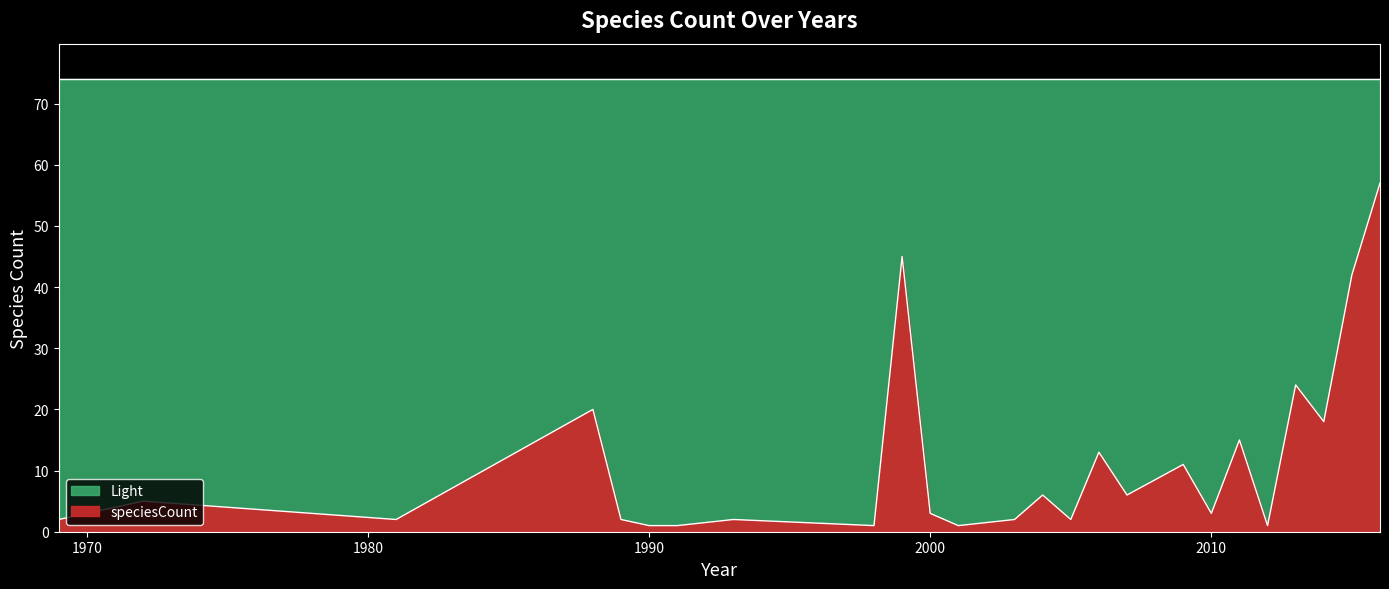

Reading right to left, what are all the values shown in this chart?

57	42	18	24	1	15	3	11	6	13	2	6	2	1	3	45	1	2	1	1	2	20	2	5	2